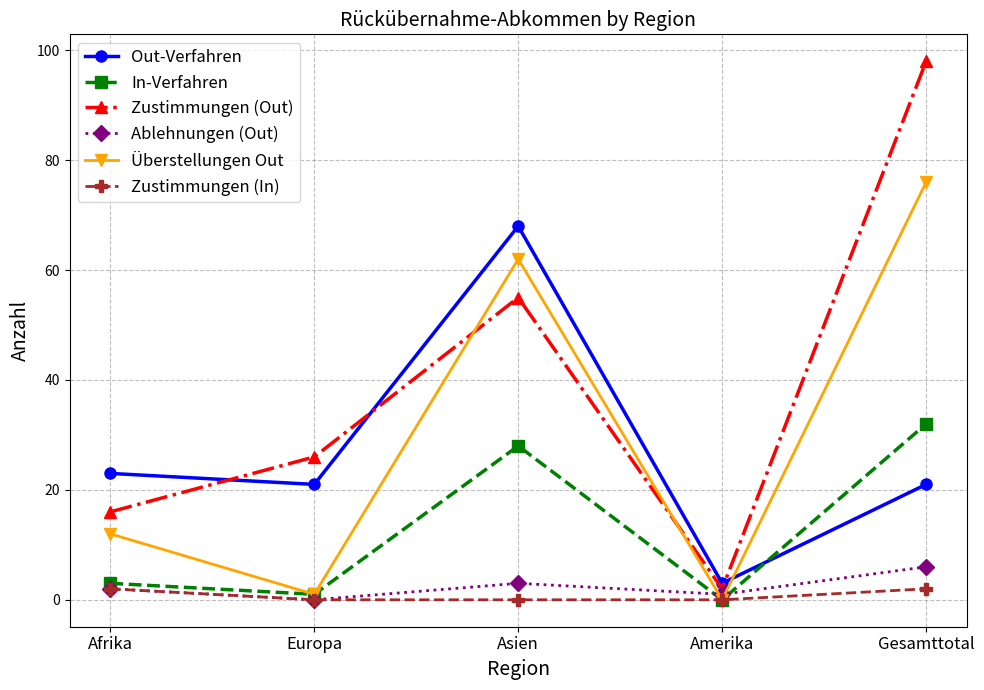

Is it true that Out-Verfahren equals 21 at Europa?

True